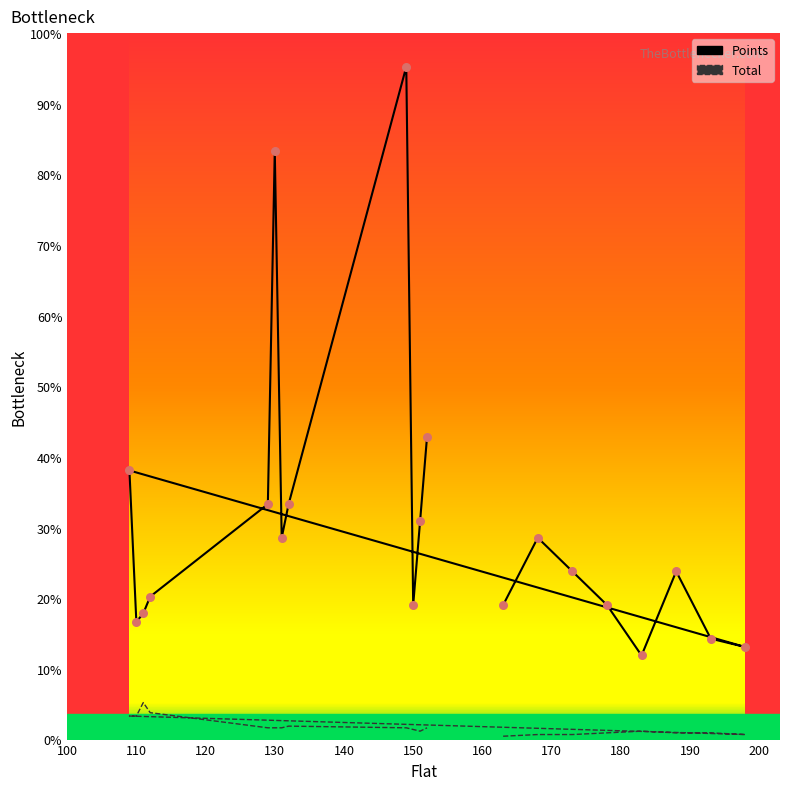

Is the value of Points at 149 greater than the value of Total at 150?

Yes